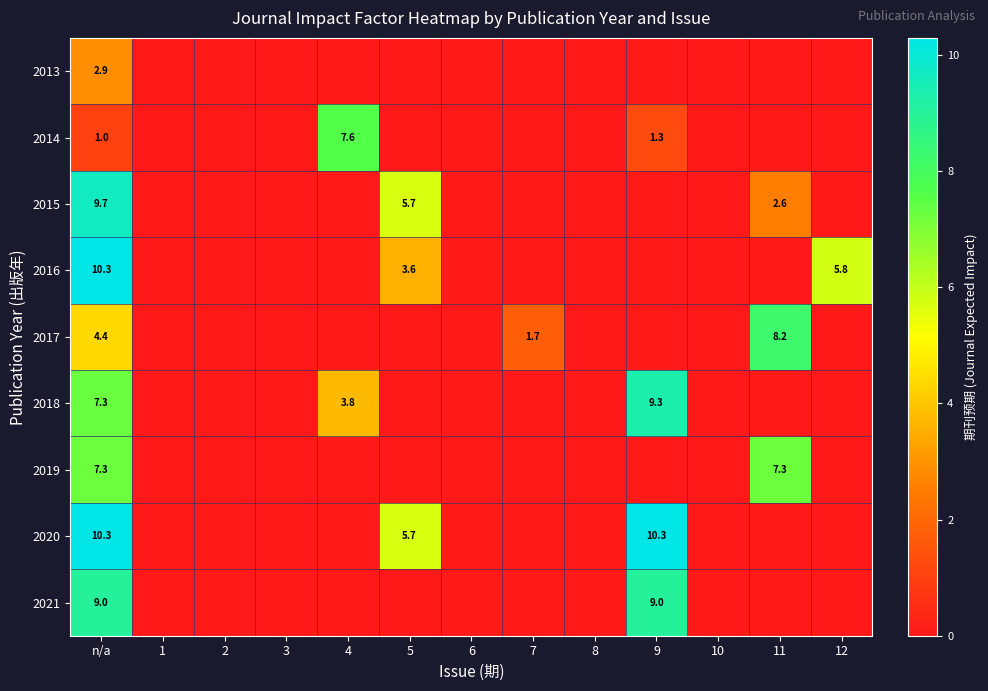

Which category has the highest value across all series?

n/a